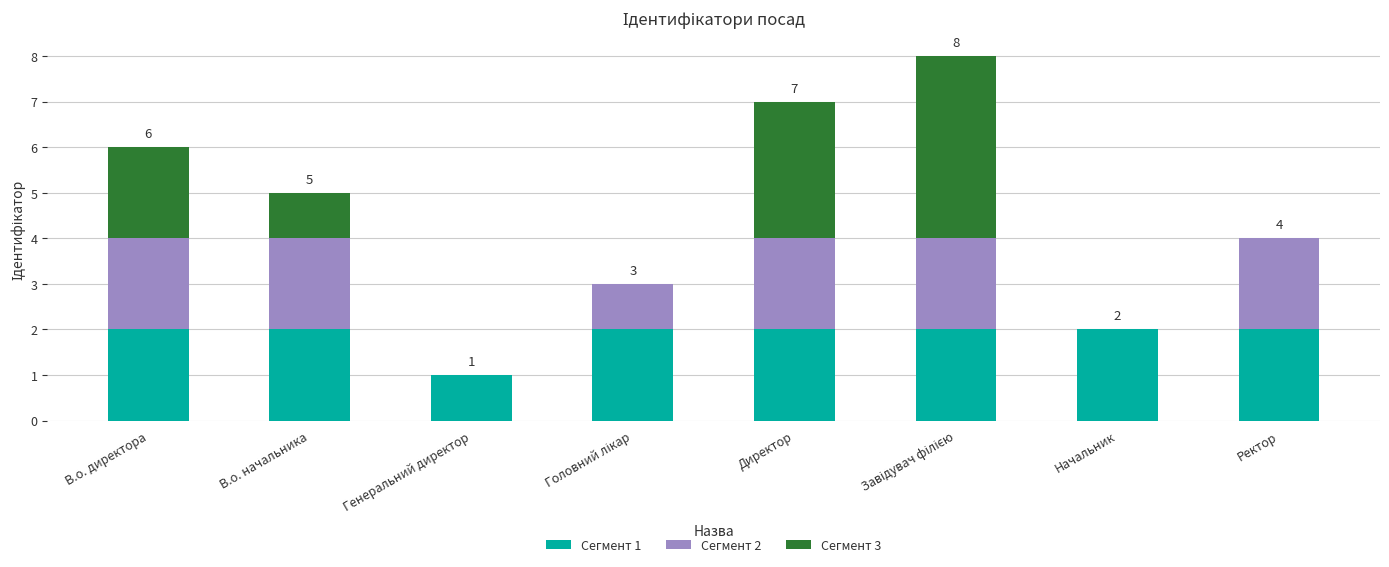

What is the total value across all series at В.о. начальника?

5